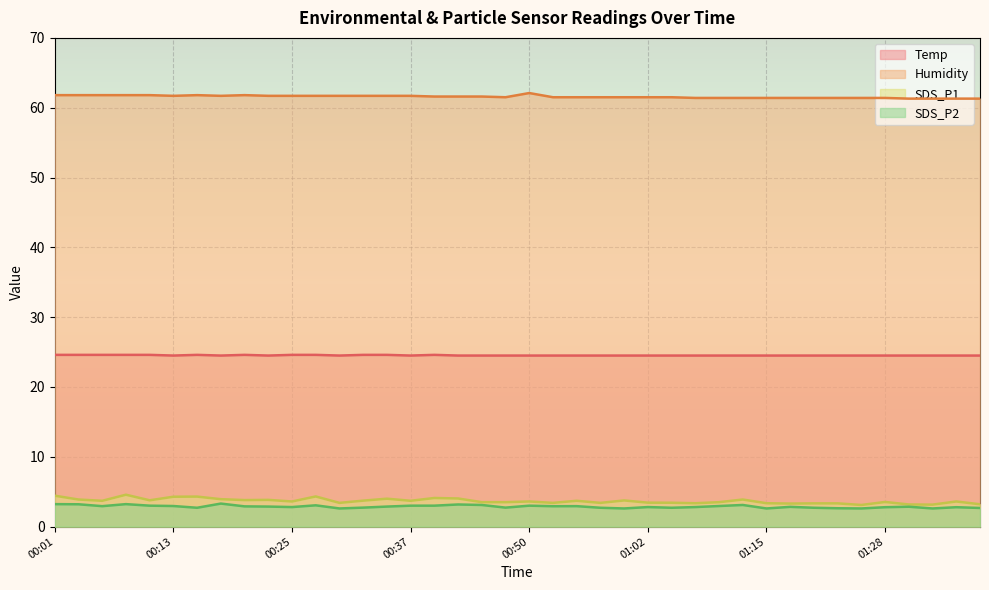

Is the value of SDS_P1 at 00:47 greater than the value of SDS_P2 at 00:52?

Yes